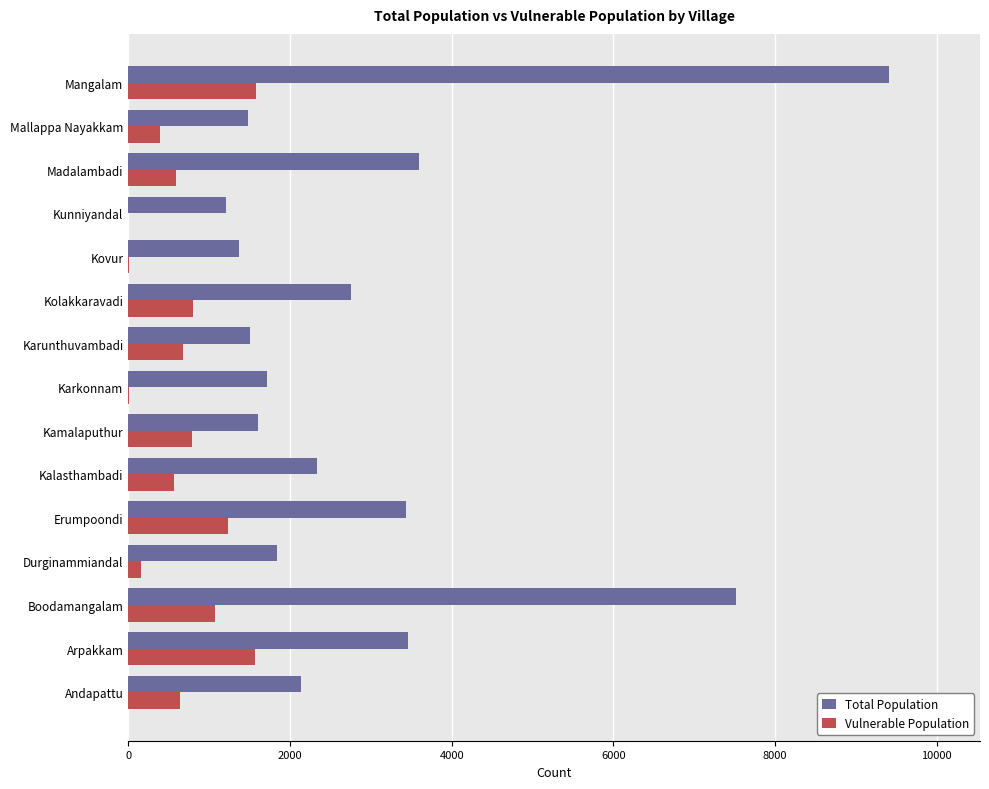

The Total Population series shows 2759 at Kolakkaravadi. True or false?

True